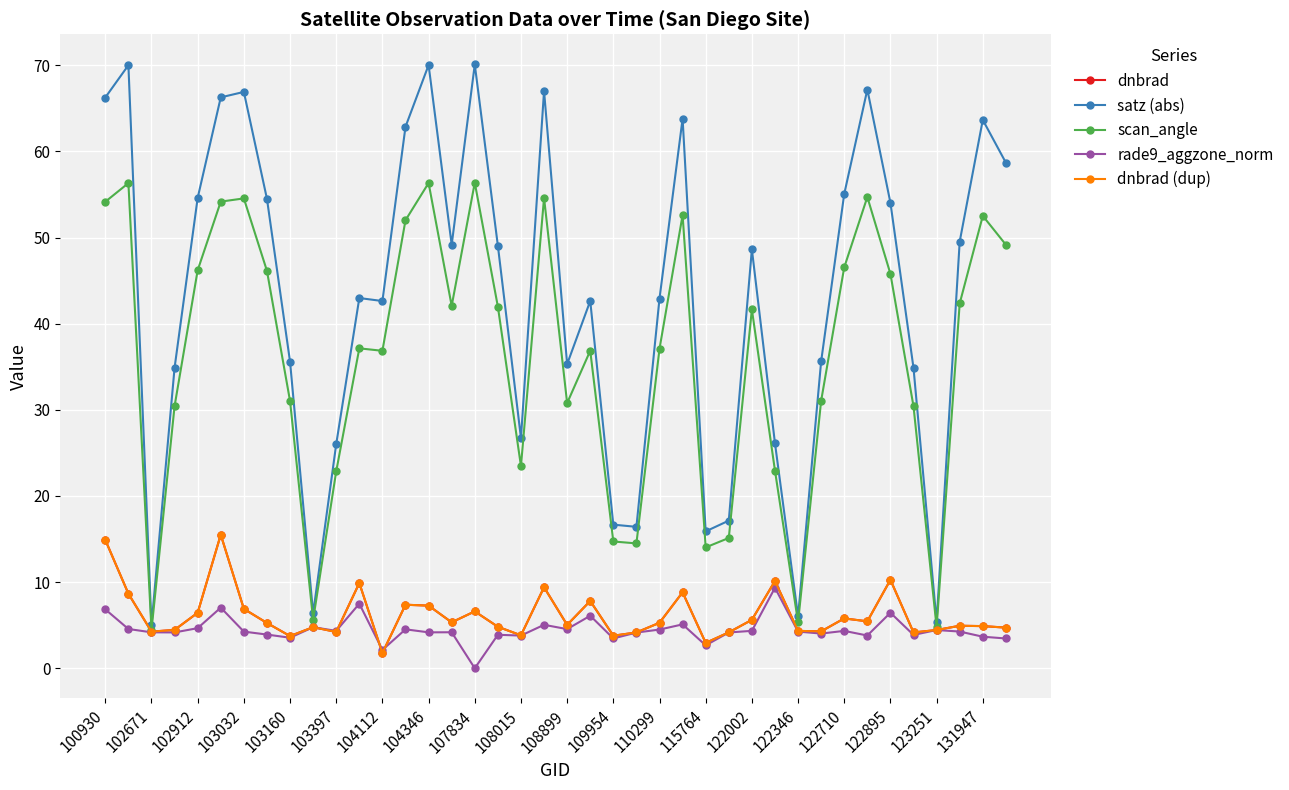

Is this an area chart (filled region under the line)?

No